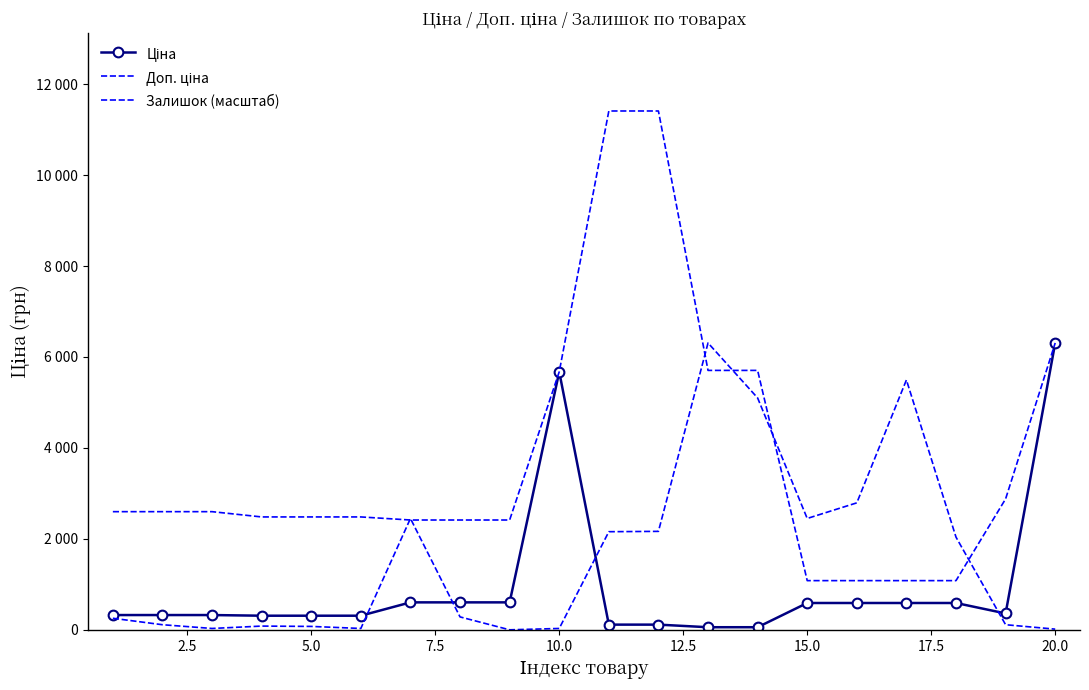

What is the value of the Ціна point at the 12th from the left?

114.1